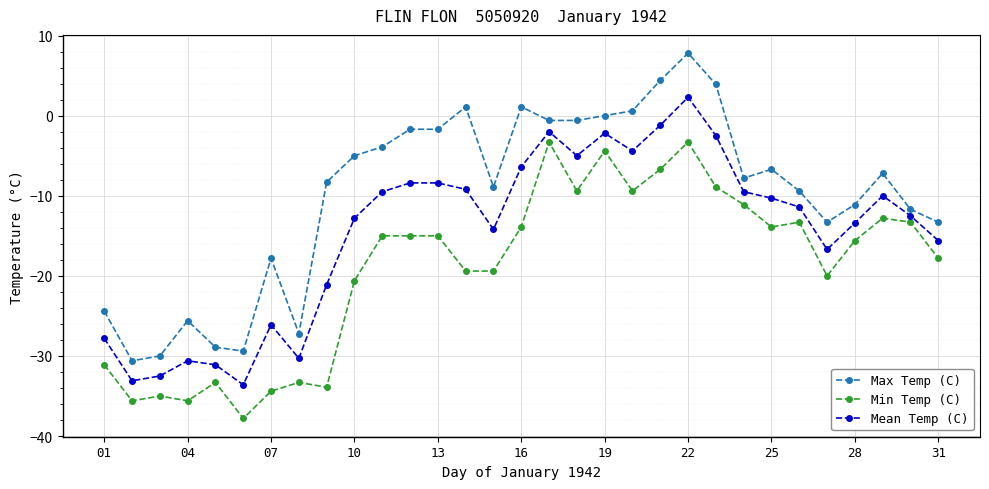

True or false: Max Temp (C) and Min Temp (C) intersect in this chart.

False